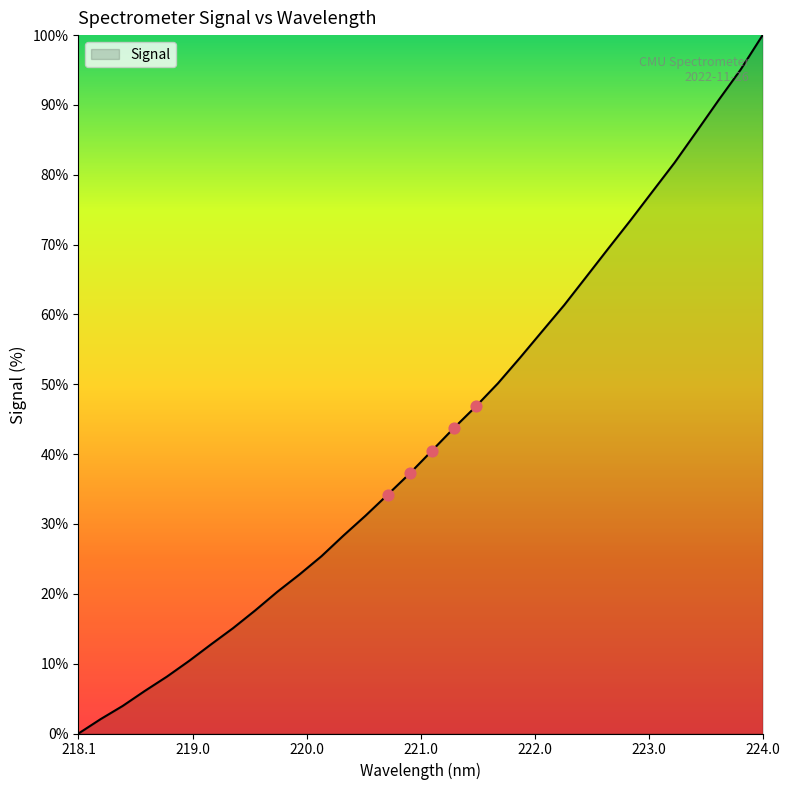

How many lines are shown in the chart?

1